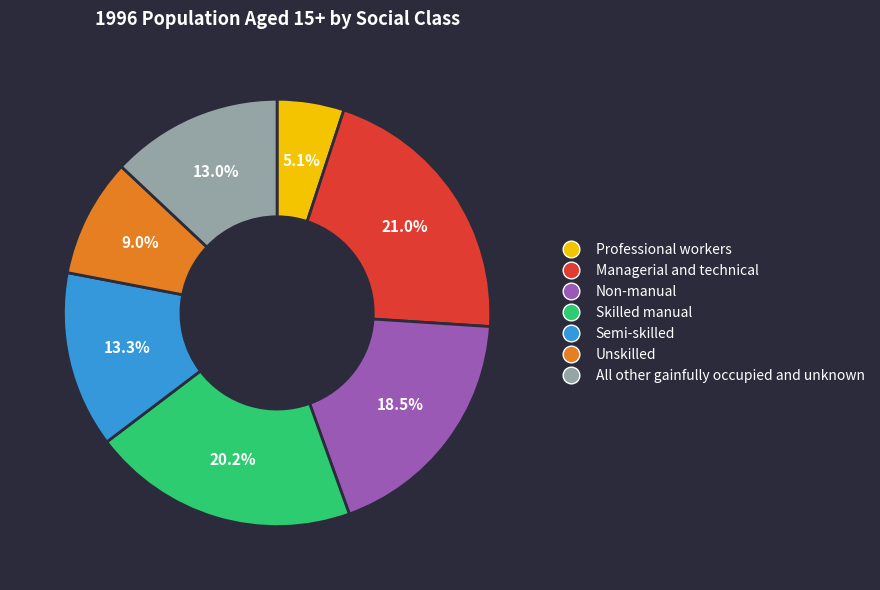

What portion of the pie excludes Non-manual?

81.5%